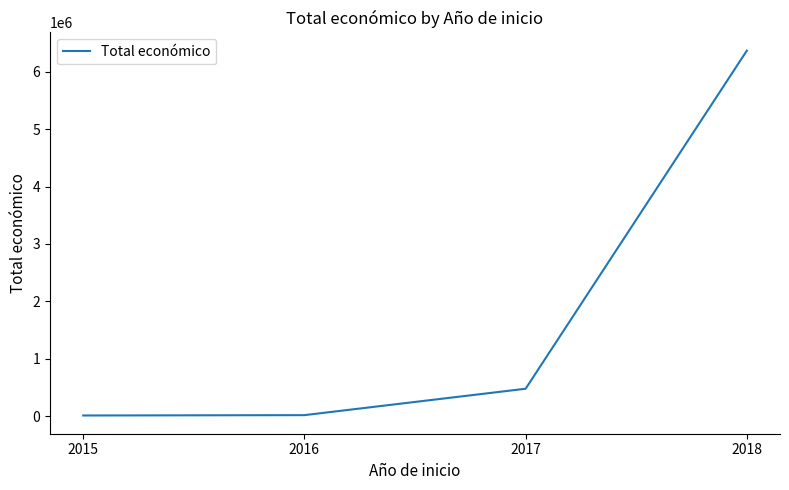

Approximately how many times larger is the value at 2018 compared to 2017?

13.3